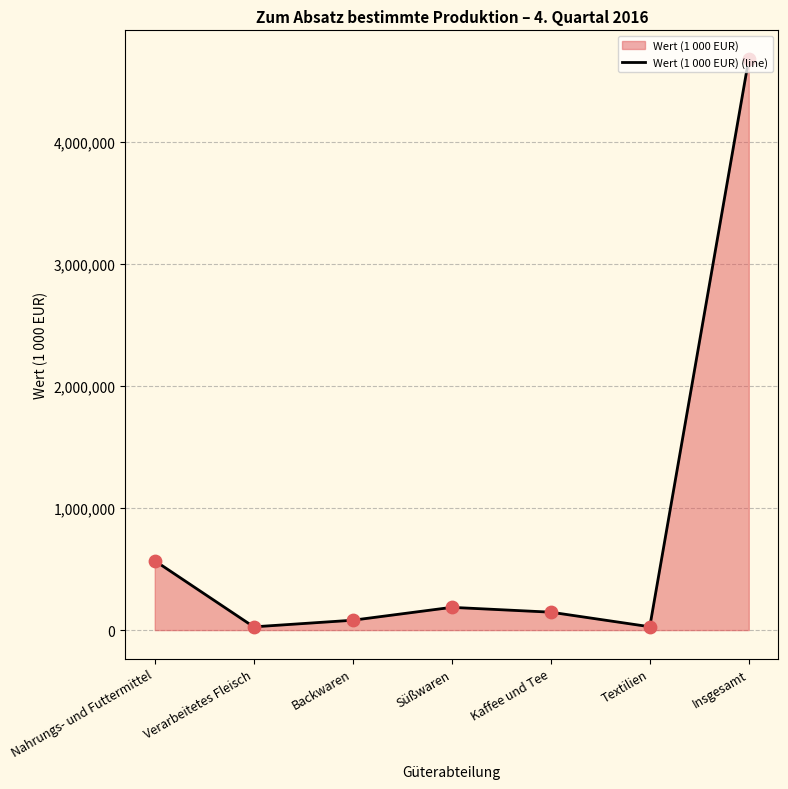

What is the change in value from Backwaren to Süßwaren?

+105592